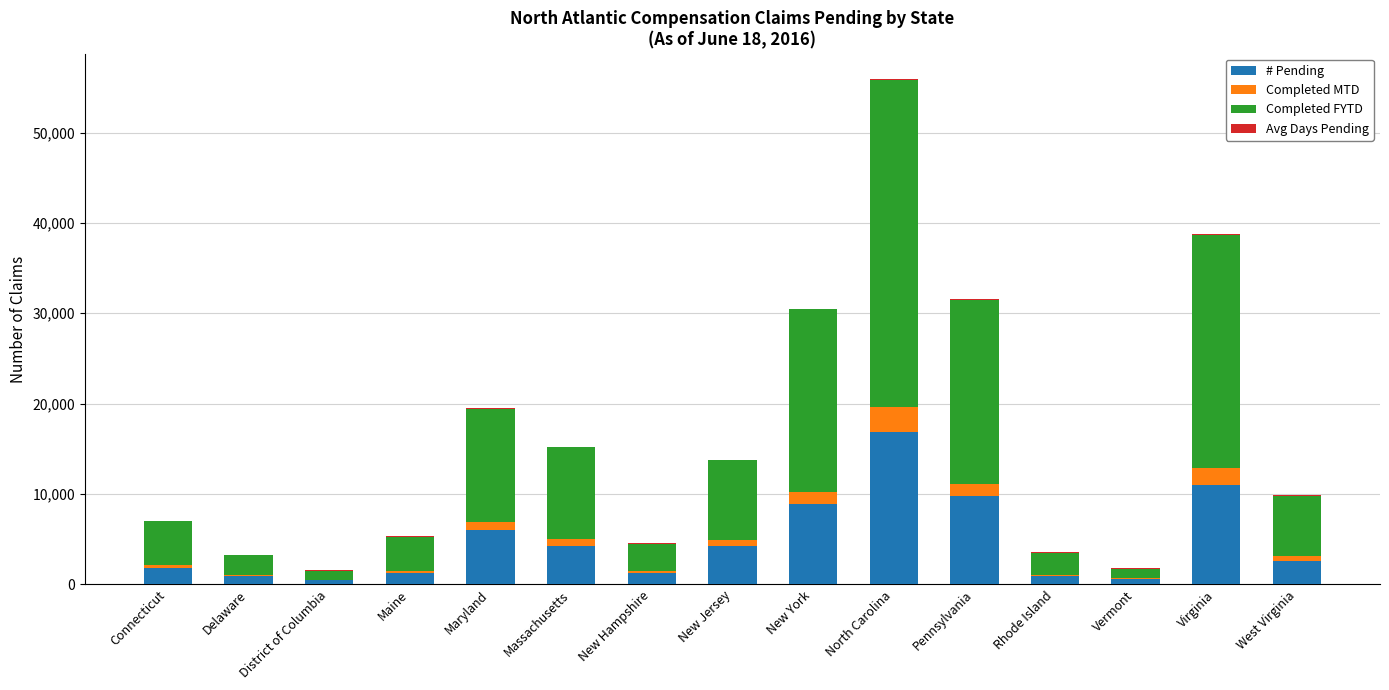

At which label does # Pending reach its peak?

North Carolina